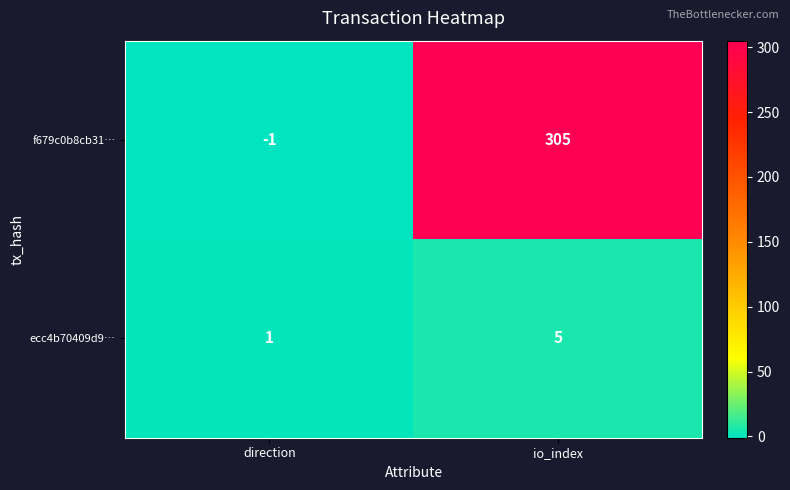

Reading left to right, what are all the values shown in this chart?

f679c0b8cb31…: direction=-1	io_index=305
ecc4b70409d9…: direction=1	io_index=5